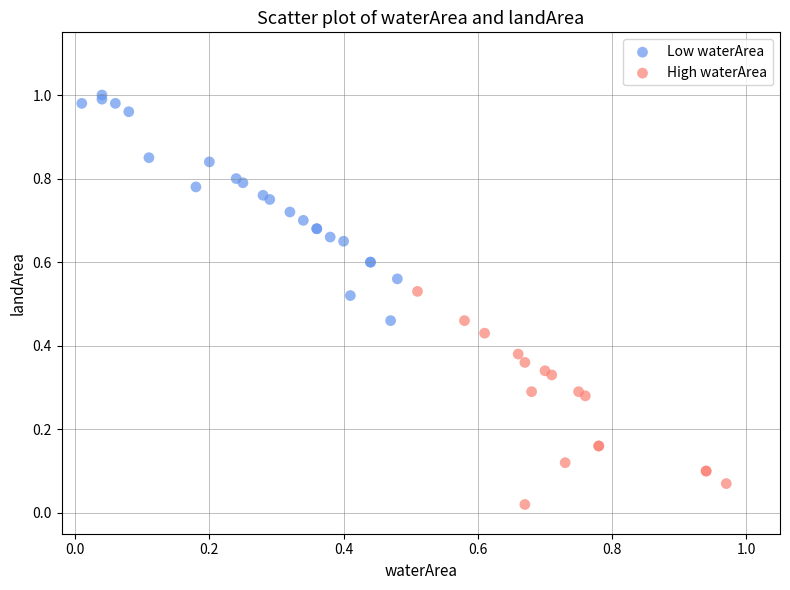

Which series has the widest spread of Y values?

Low waterArea